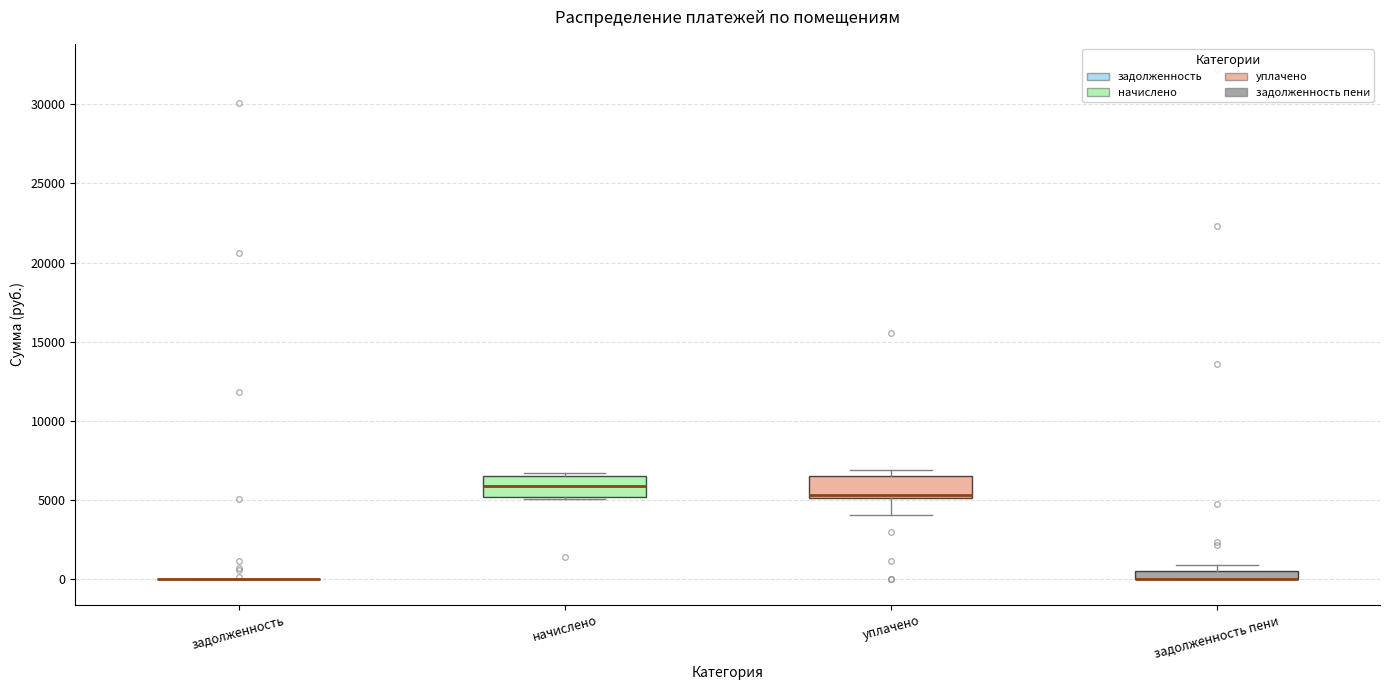

Where does the lower whisker of the box for уплачено end on the y-axis? The values are not printed on the chart, so give them approximately, as read against the axis.

4000